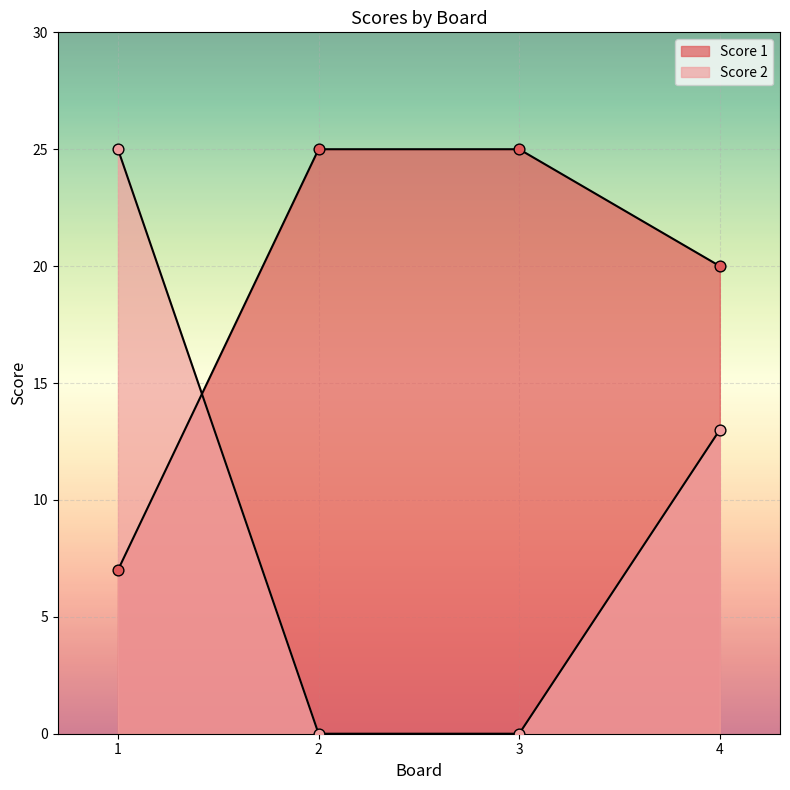

Which series has the widest spread of Y values?

Score 2